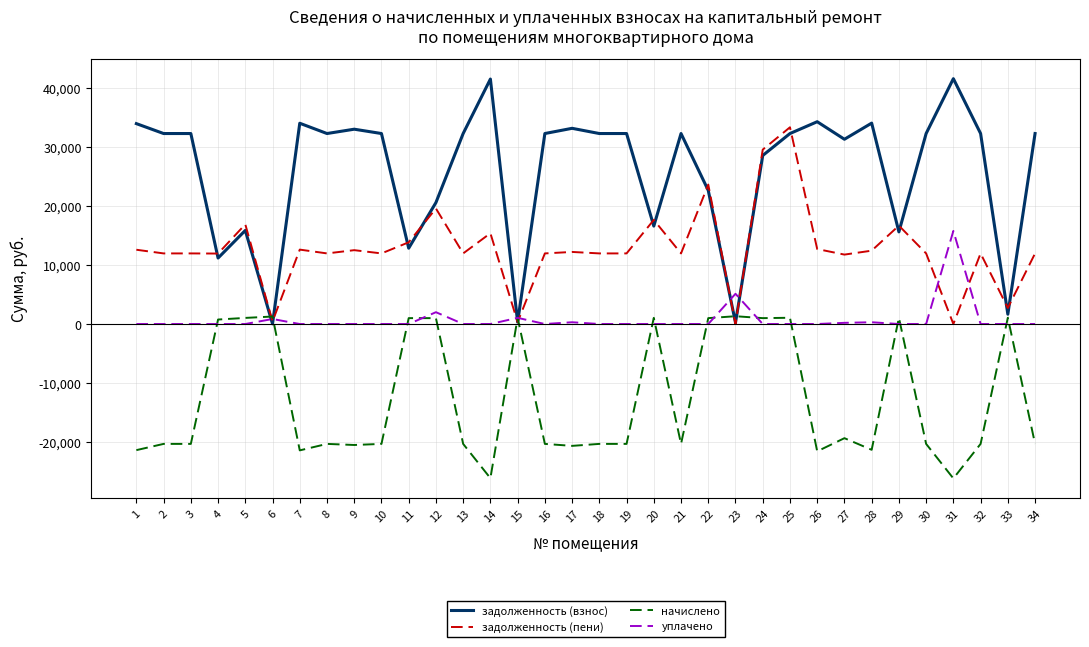

Rank the series by their maximum value, from highest to lowest.

задолженность (взнос), задолженность (пени), уплачено, начислено